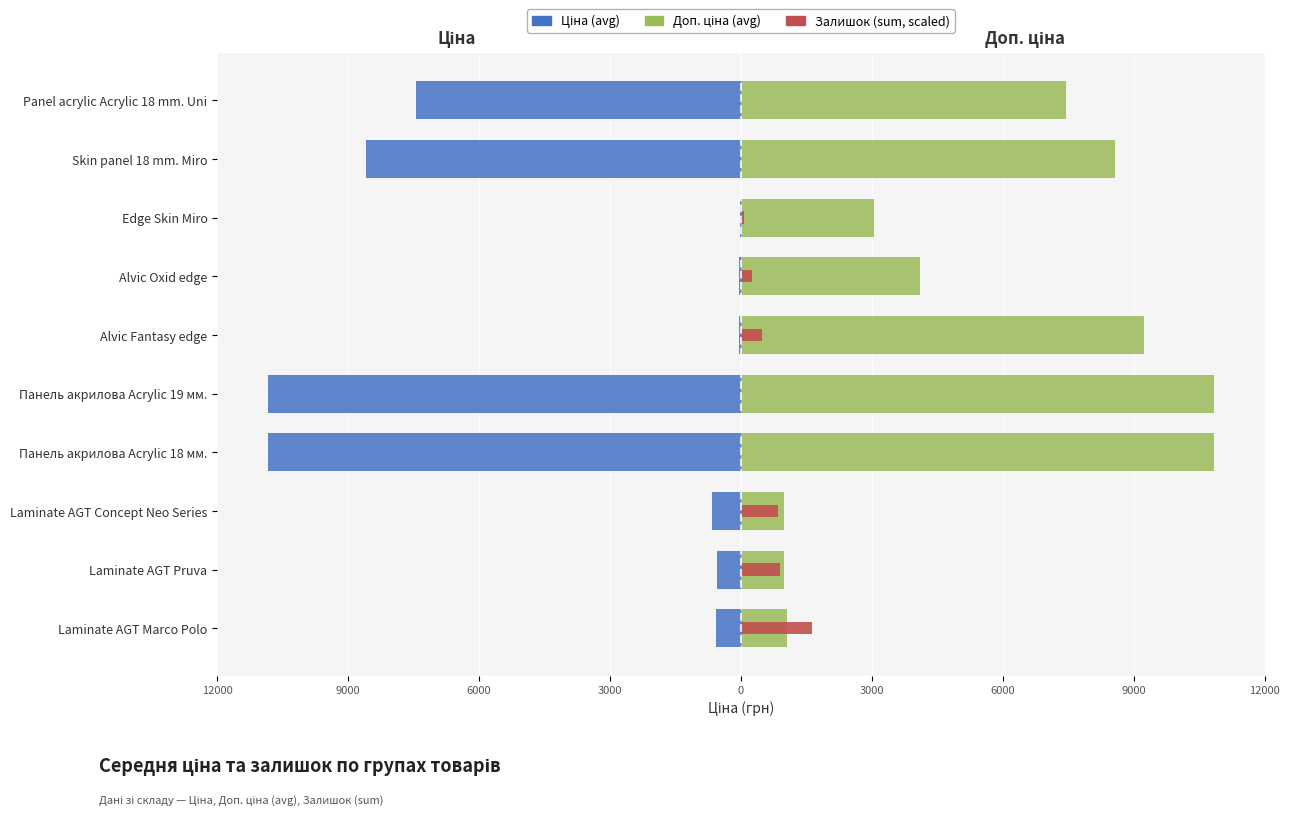

How many data points in Залишок (sum, scaled) are above 262?

5